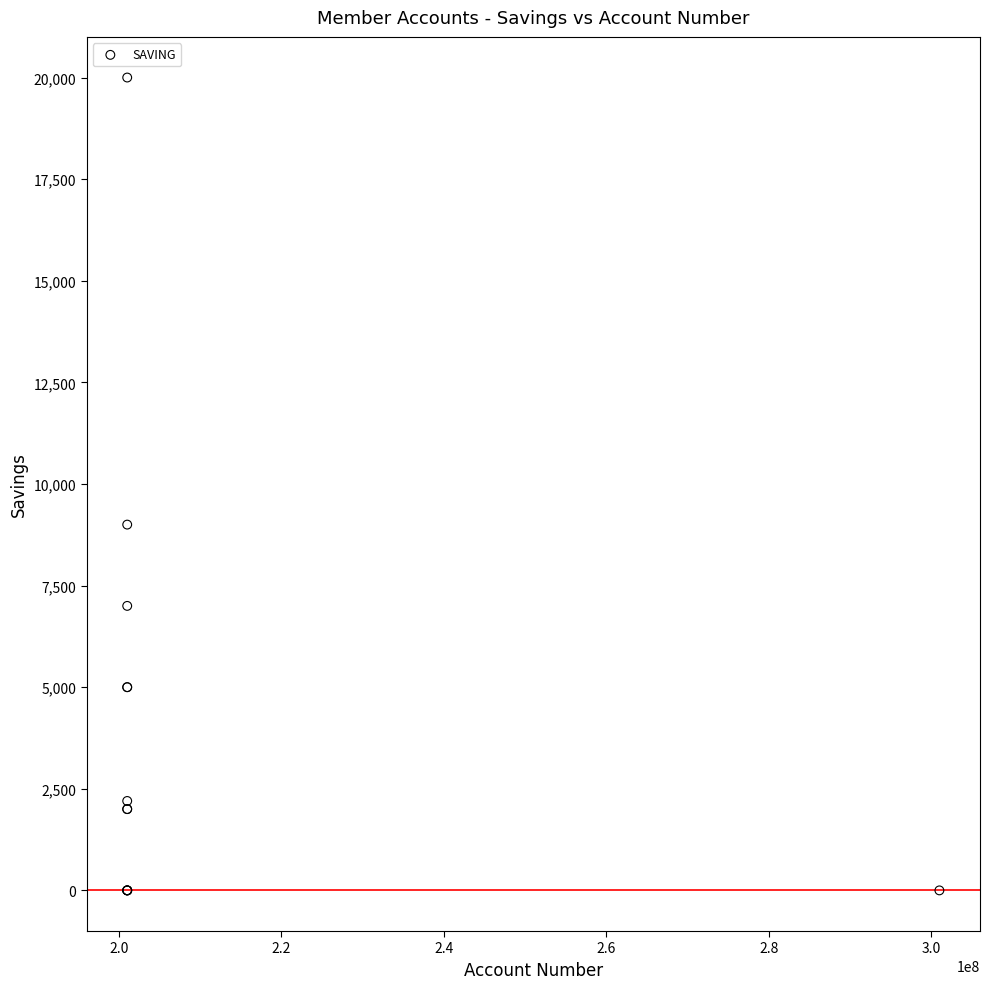

What Y value in the scatter plot is closest to 10000?

9000